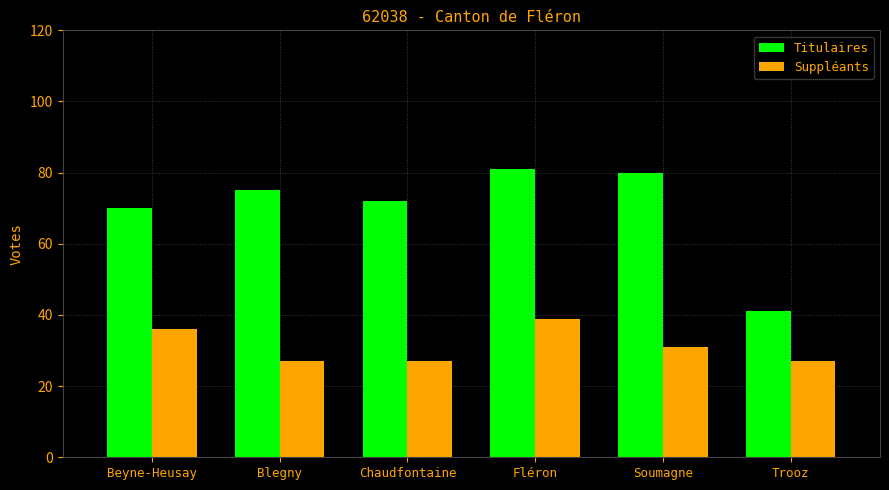

At which label is Titulaires closest to 61?

Beyne-Heusay